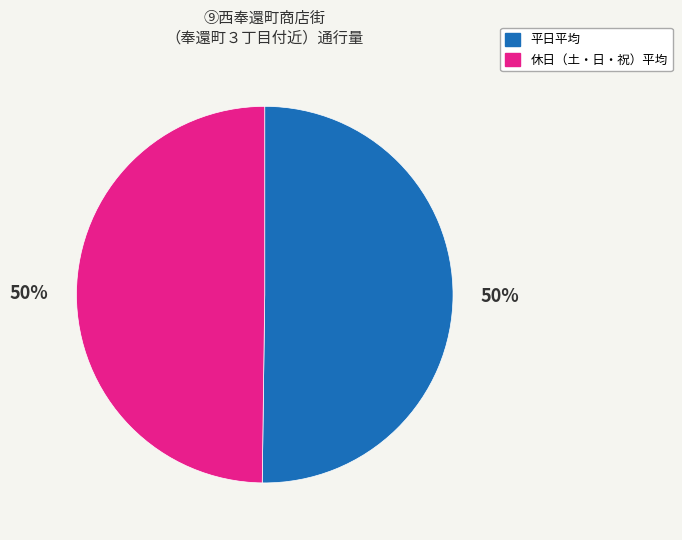

Combined, do 平日平均 and 休日（土・日・祝）平均 account for over 50%?

Yes